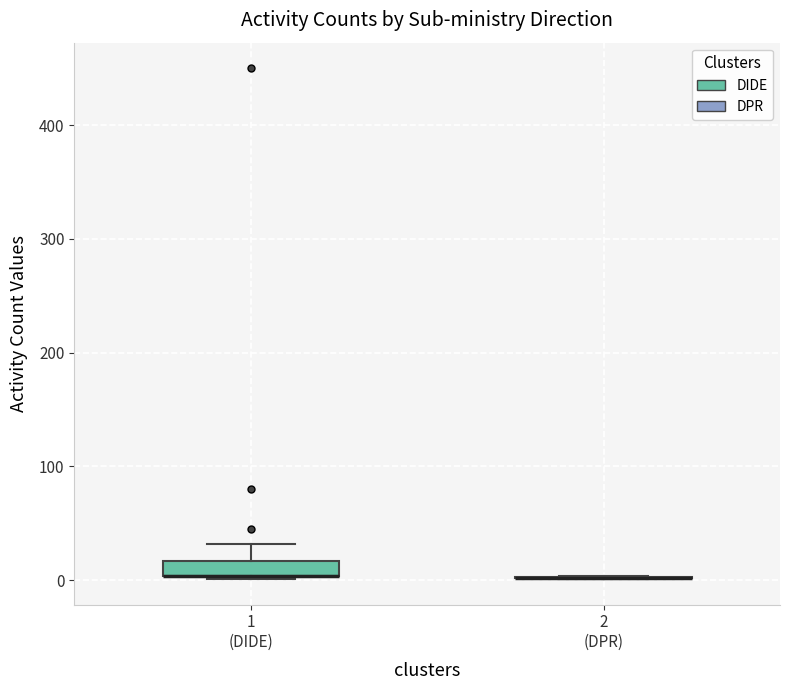

Which box is the tallest, from its lower edge to its upper edge?

1 (DIDE)